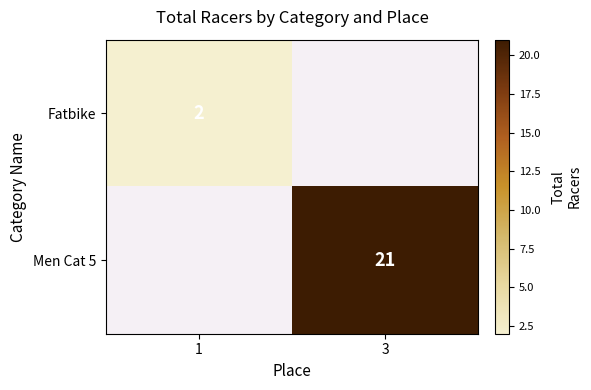

Is the value of Men Cat 5 at 3 greater than the value of Fatbike at 1?

Yes